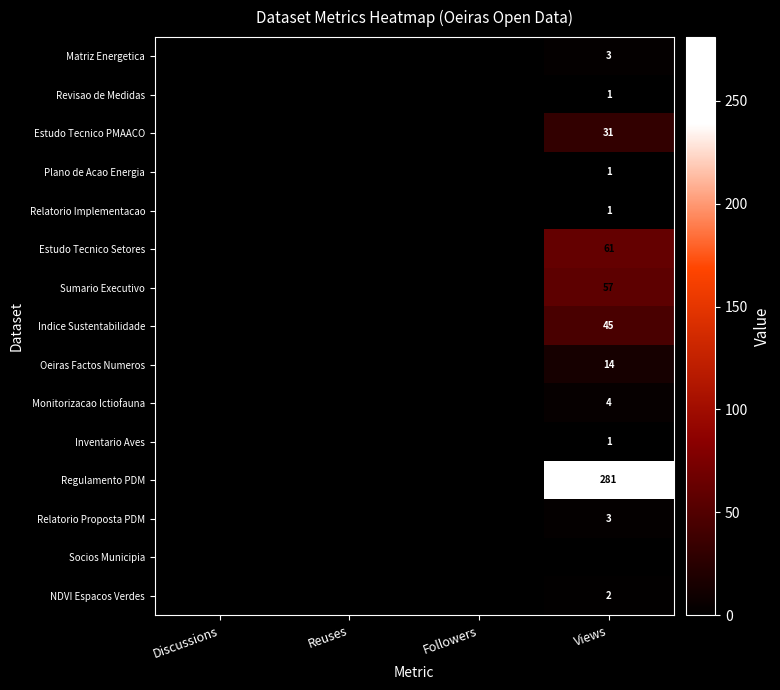

The Regulamento PDM series shows 152 at Views. True or false?

False